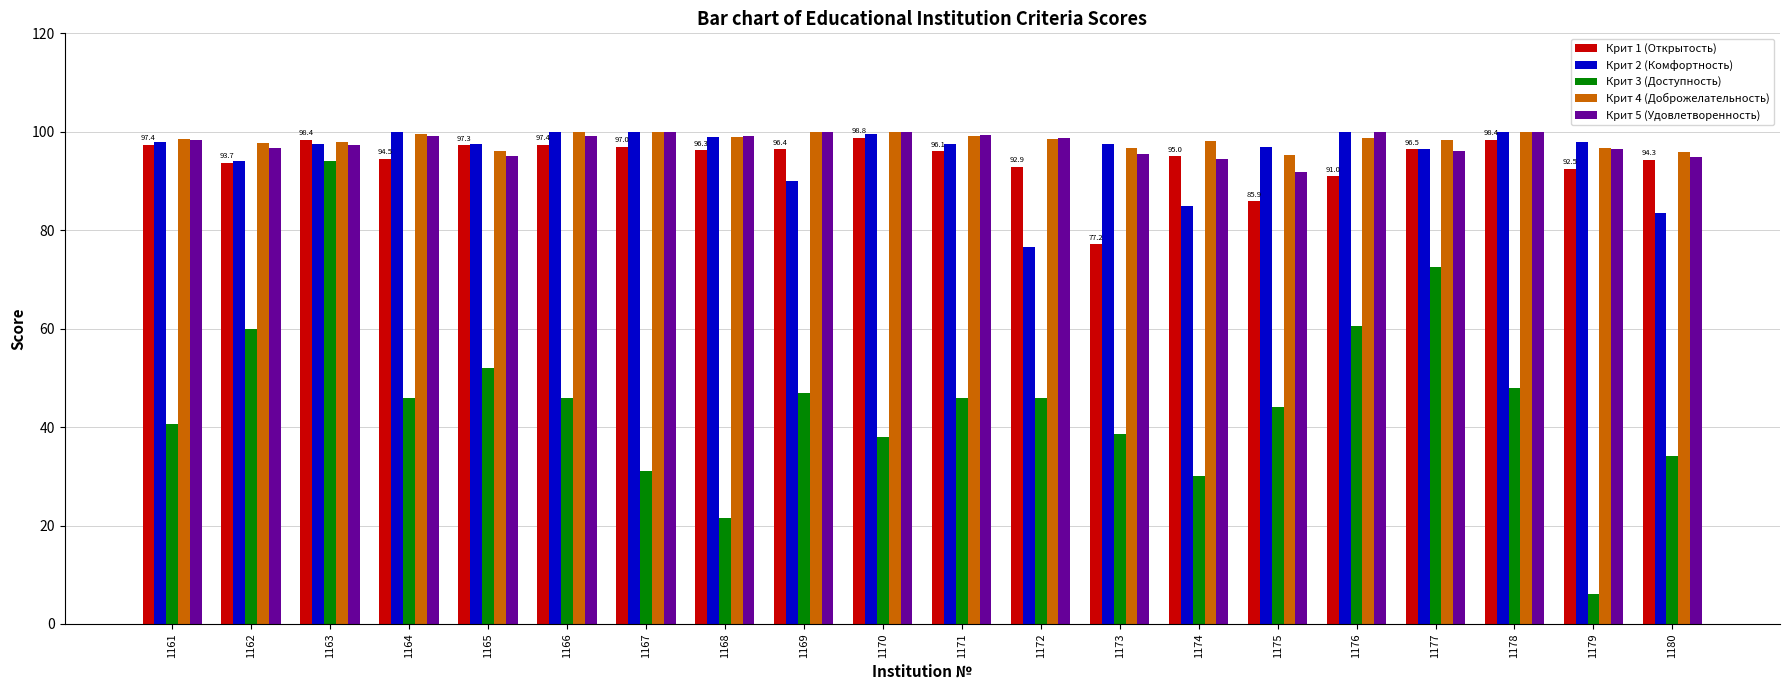

What is the average value of the Крит 3 (Доступность) series?

45.1